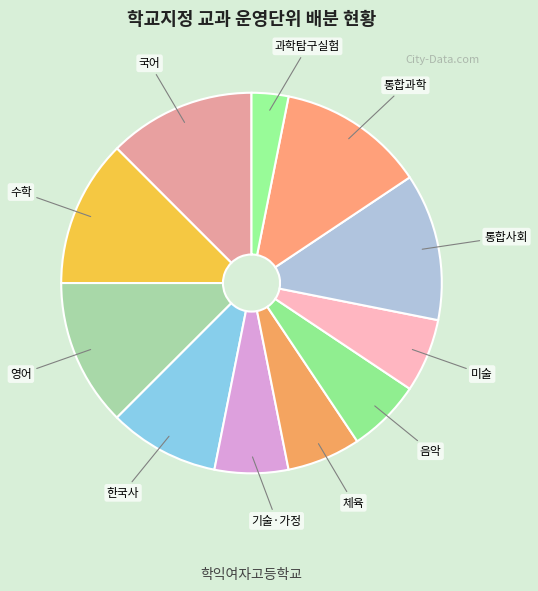

How many segments does this pie chart have?

11